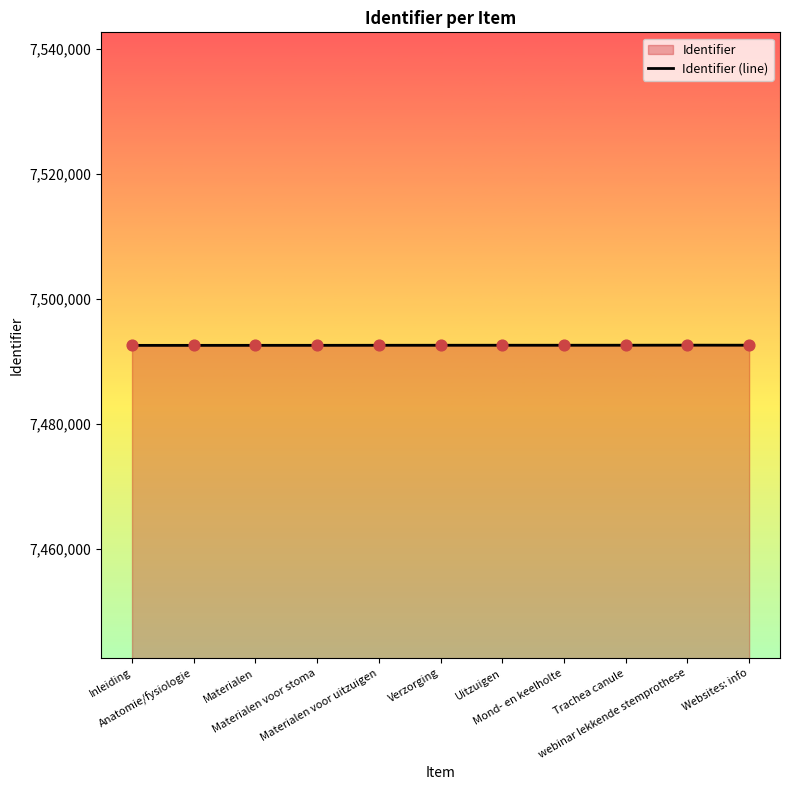

What is the change in value from Materialen voor stoma to Mond- en keelholte?

+14